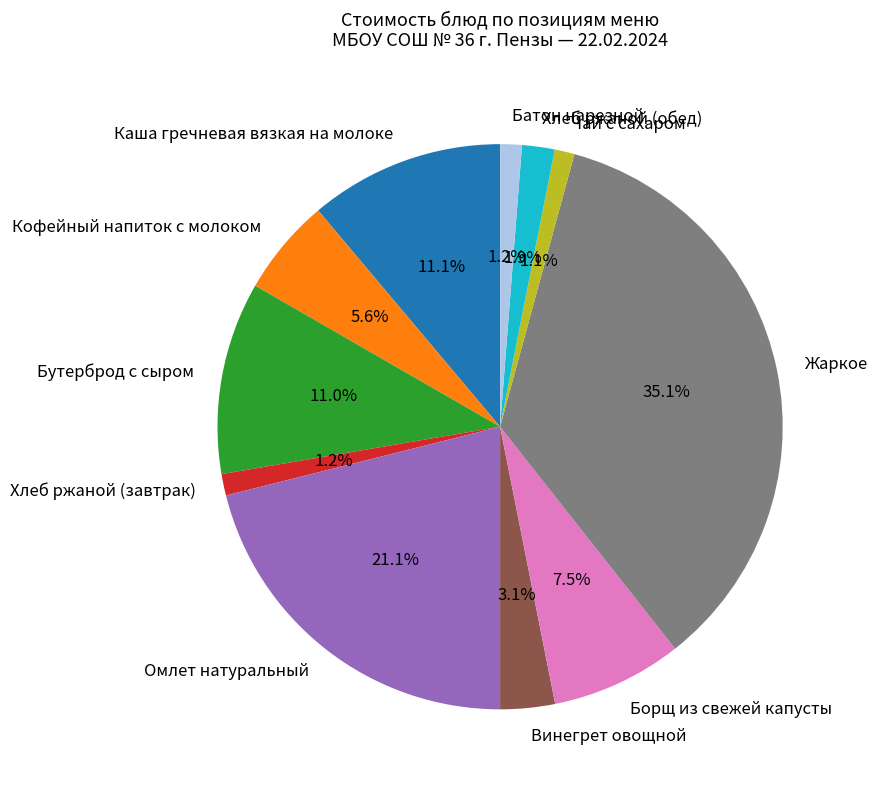

Is there any slice that represents more than half of the pie?

No